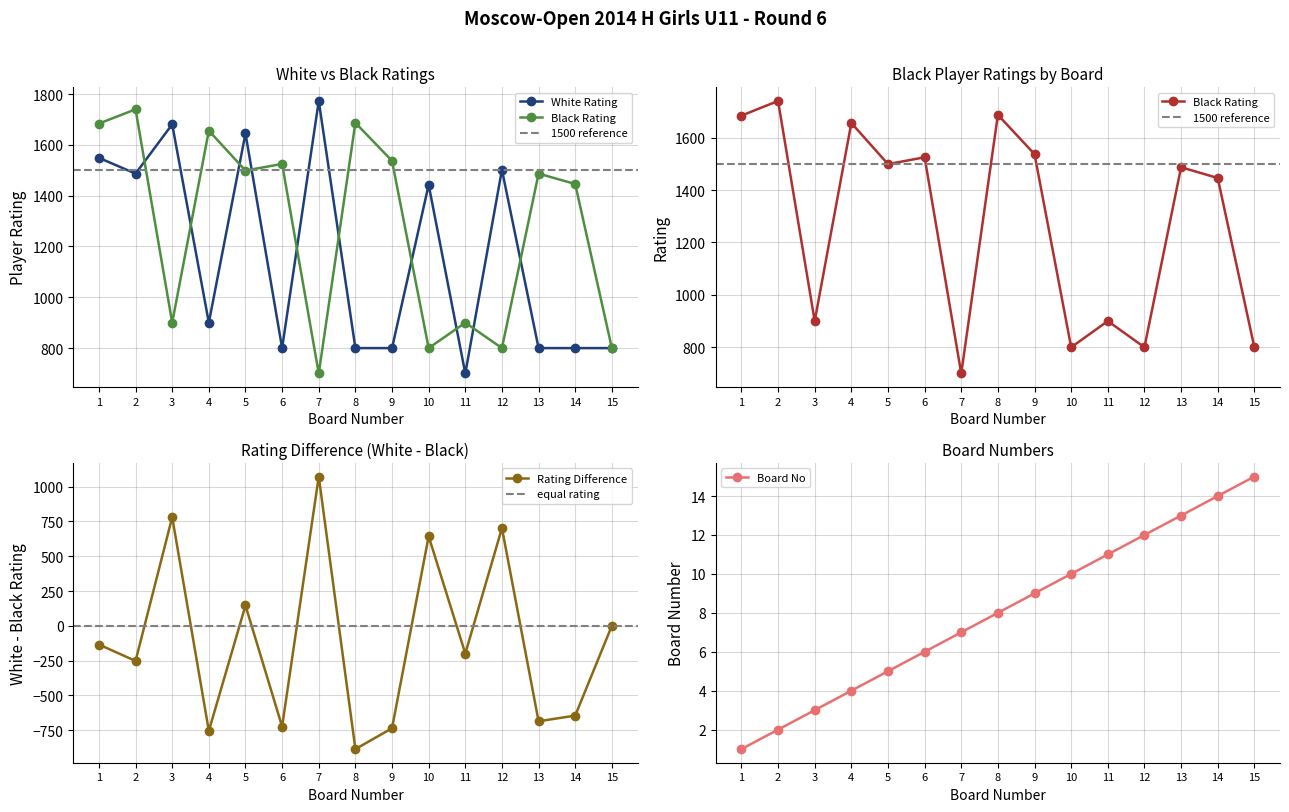

True or false: Black Rating has more than 1 interior local peaks.

True